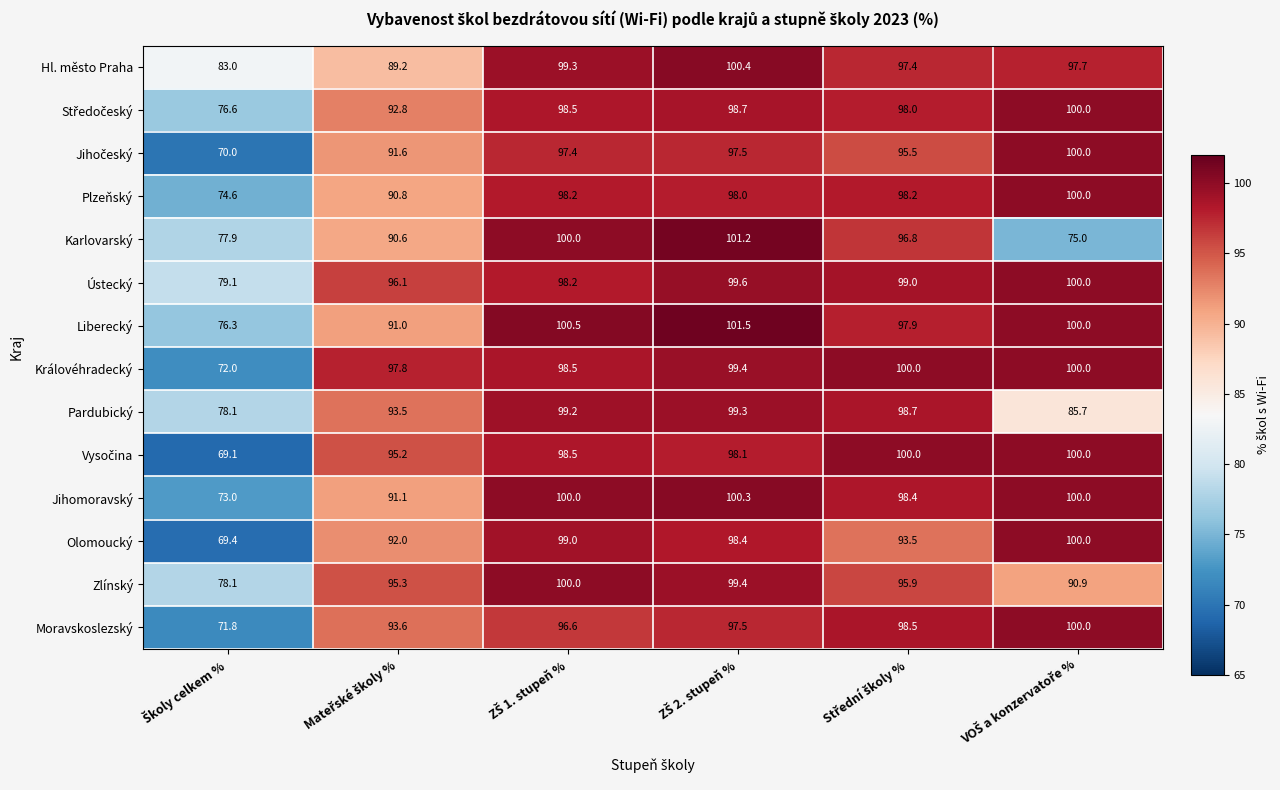

Which series has the largest total across all categories?

Ústecký